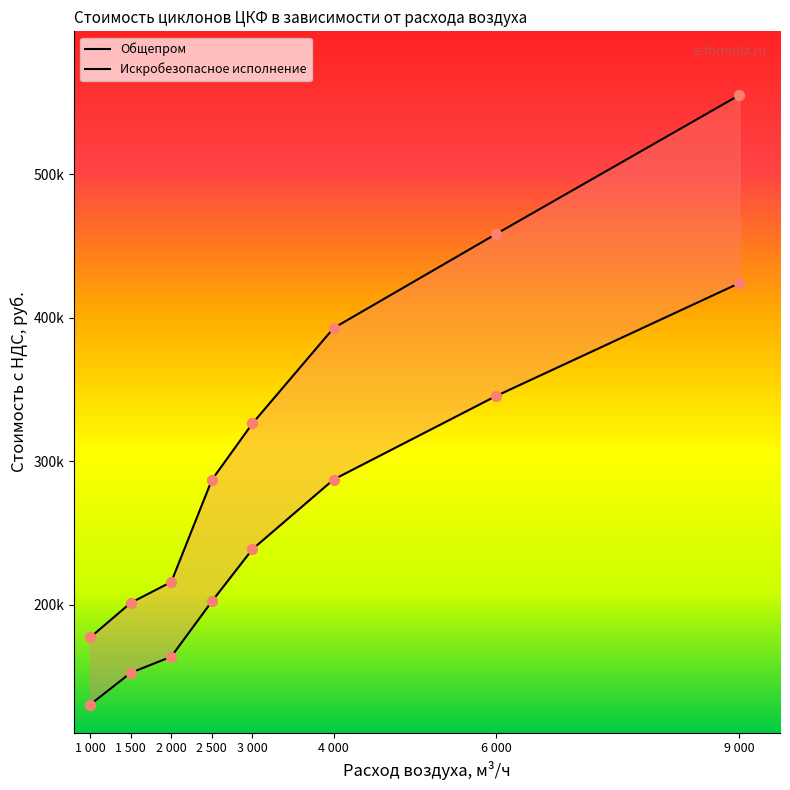

At how many categories does at least one series exceed 538655?

1